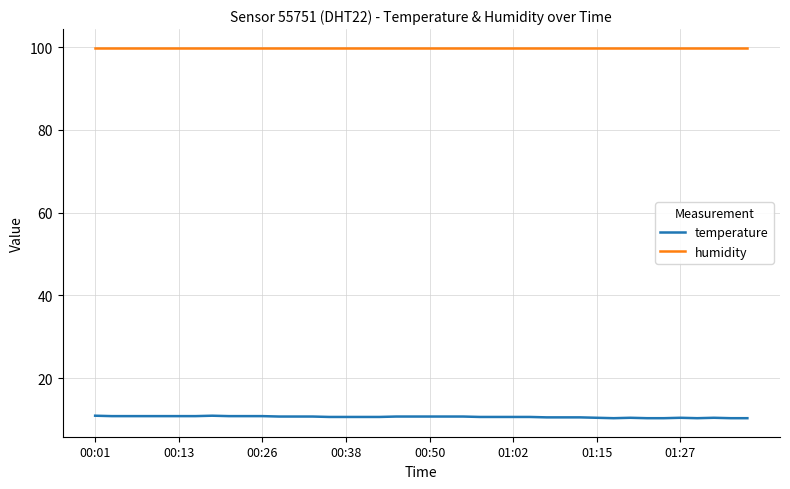

What is the minimum value shown in the chart?

10.3